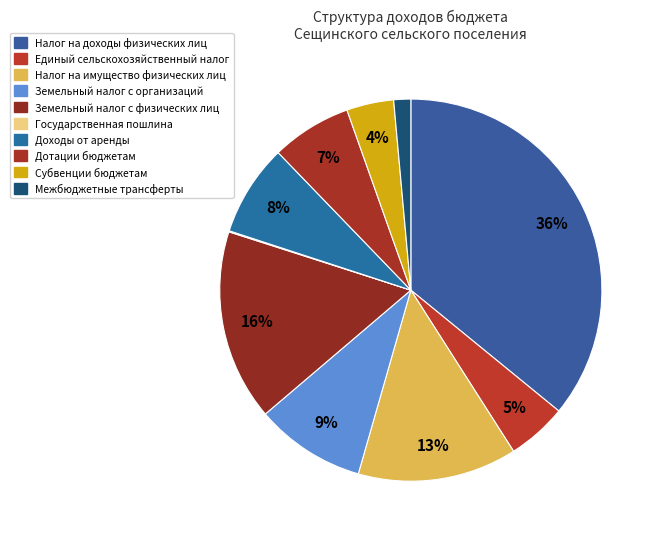

Which category has the biggest portion of the pie?

Налог на доходы физических лиц